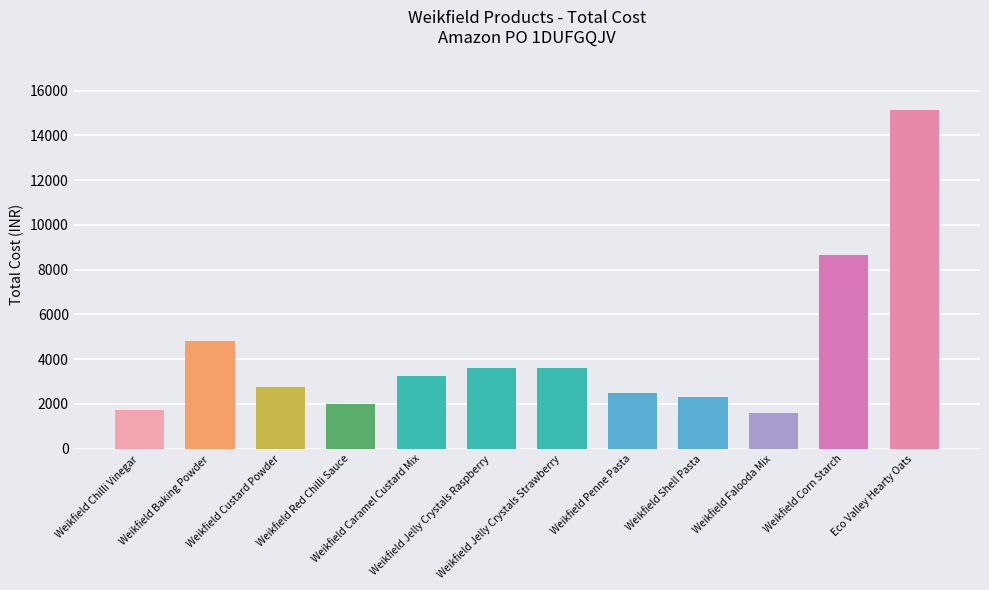

What is the average value?

4324.8